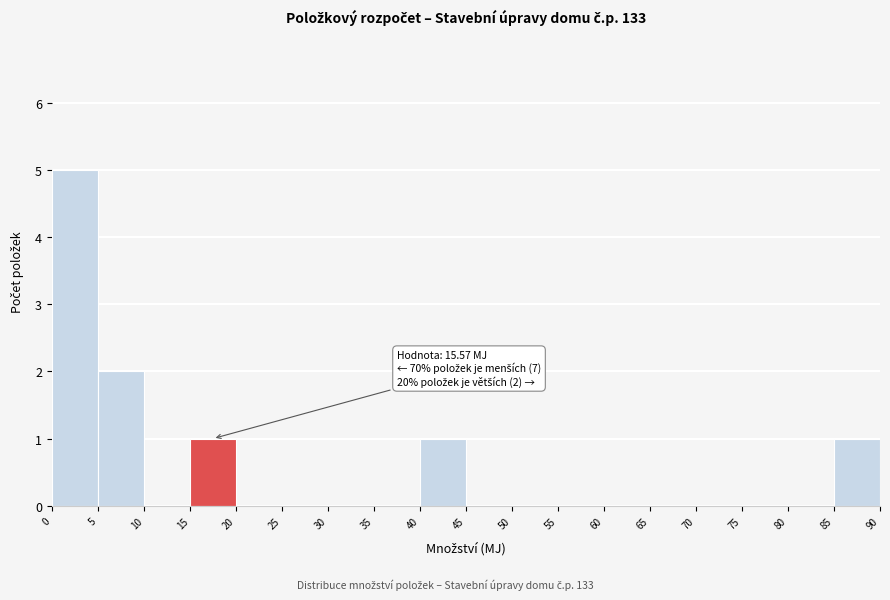

Which range on the x-axis has the tallest bar?

0 to 5